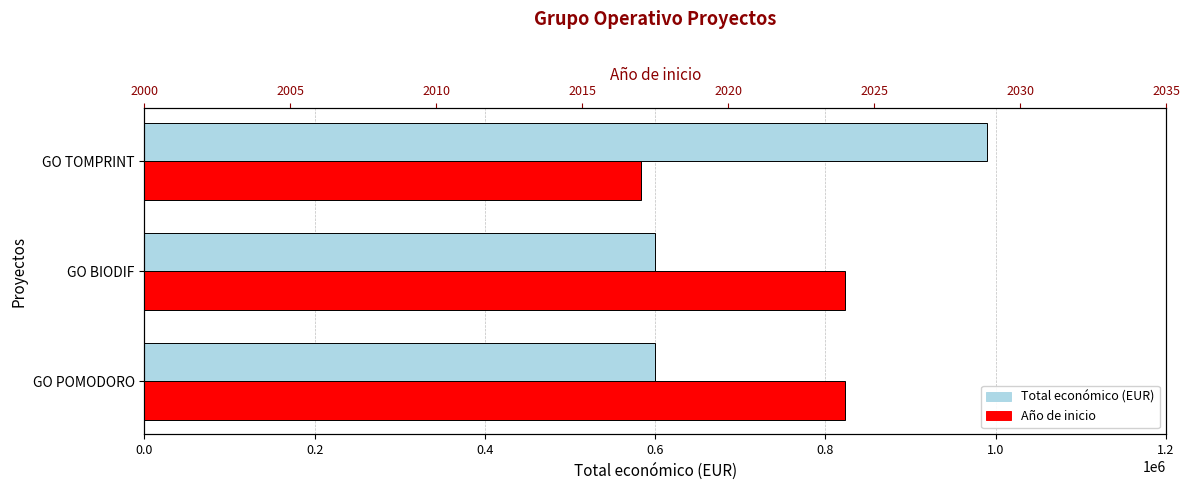

Reading left to right, transcribe all the data shown in this chart.

Total económico (EUR): 599540	599927	989973
Año de inicio: 2024	2024	2017